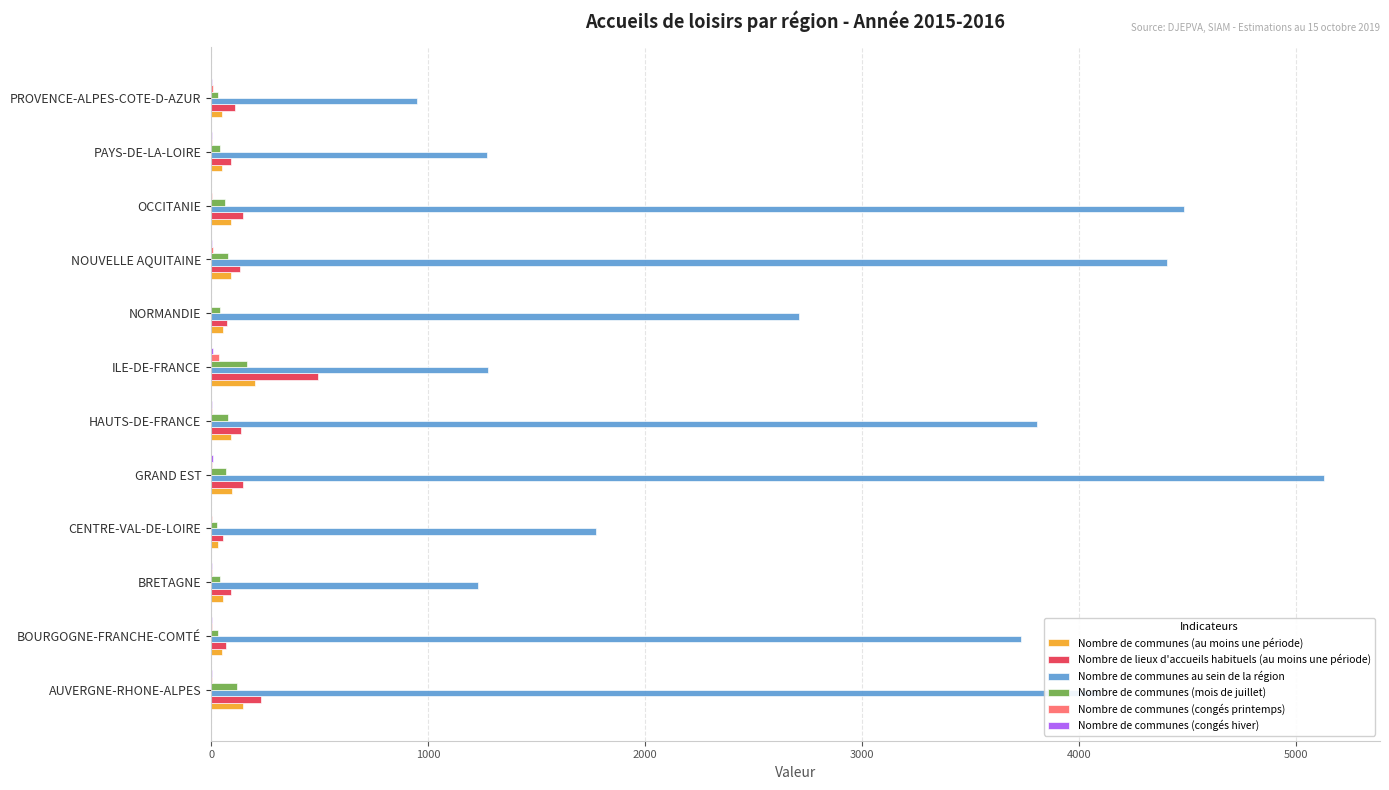

At which category is the sum across all series the highest?

GRAND EST